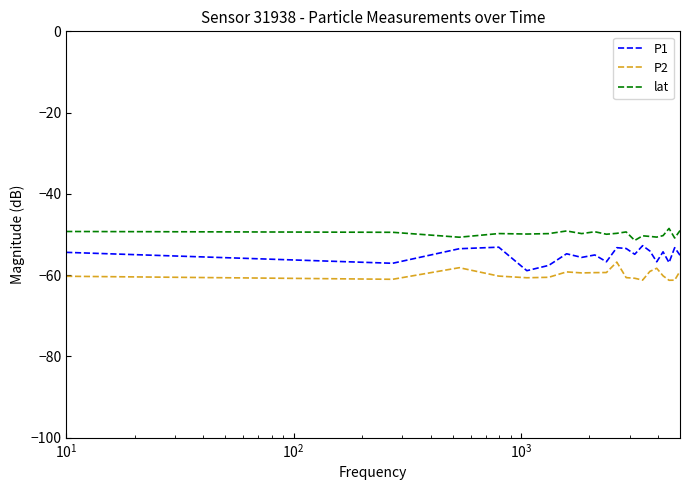

True or false: P1 and P2 cross at least once.

False